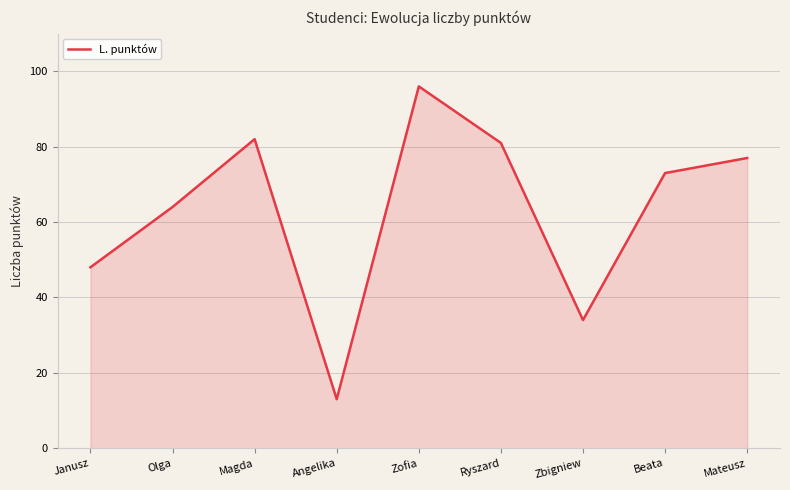

Where is the first local maximum?

Magda